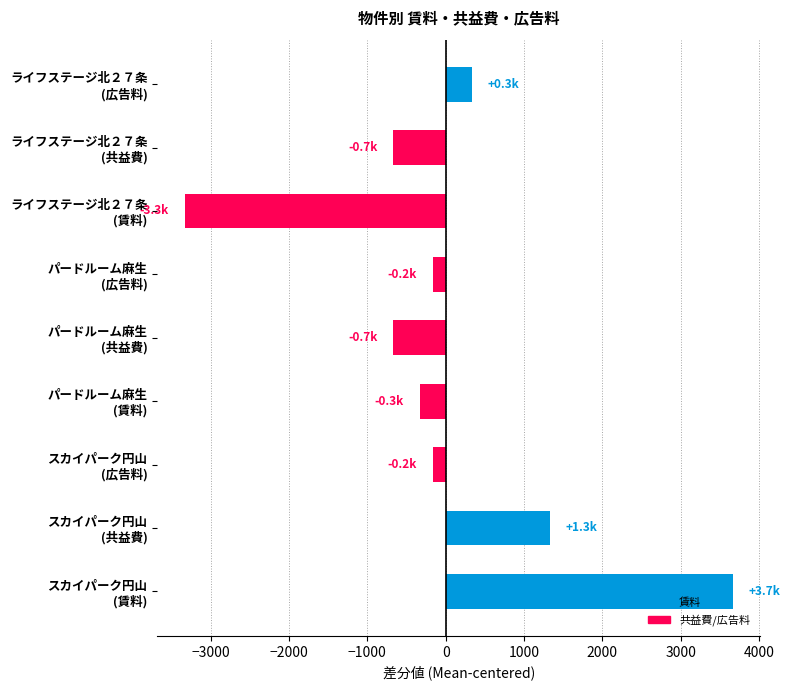

What is the difference between the second highest and minimum values?

4666.7